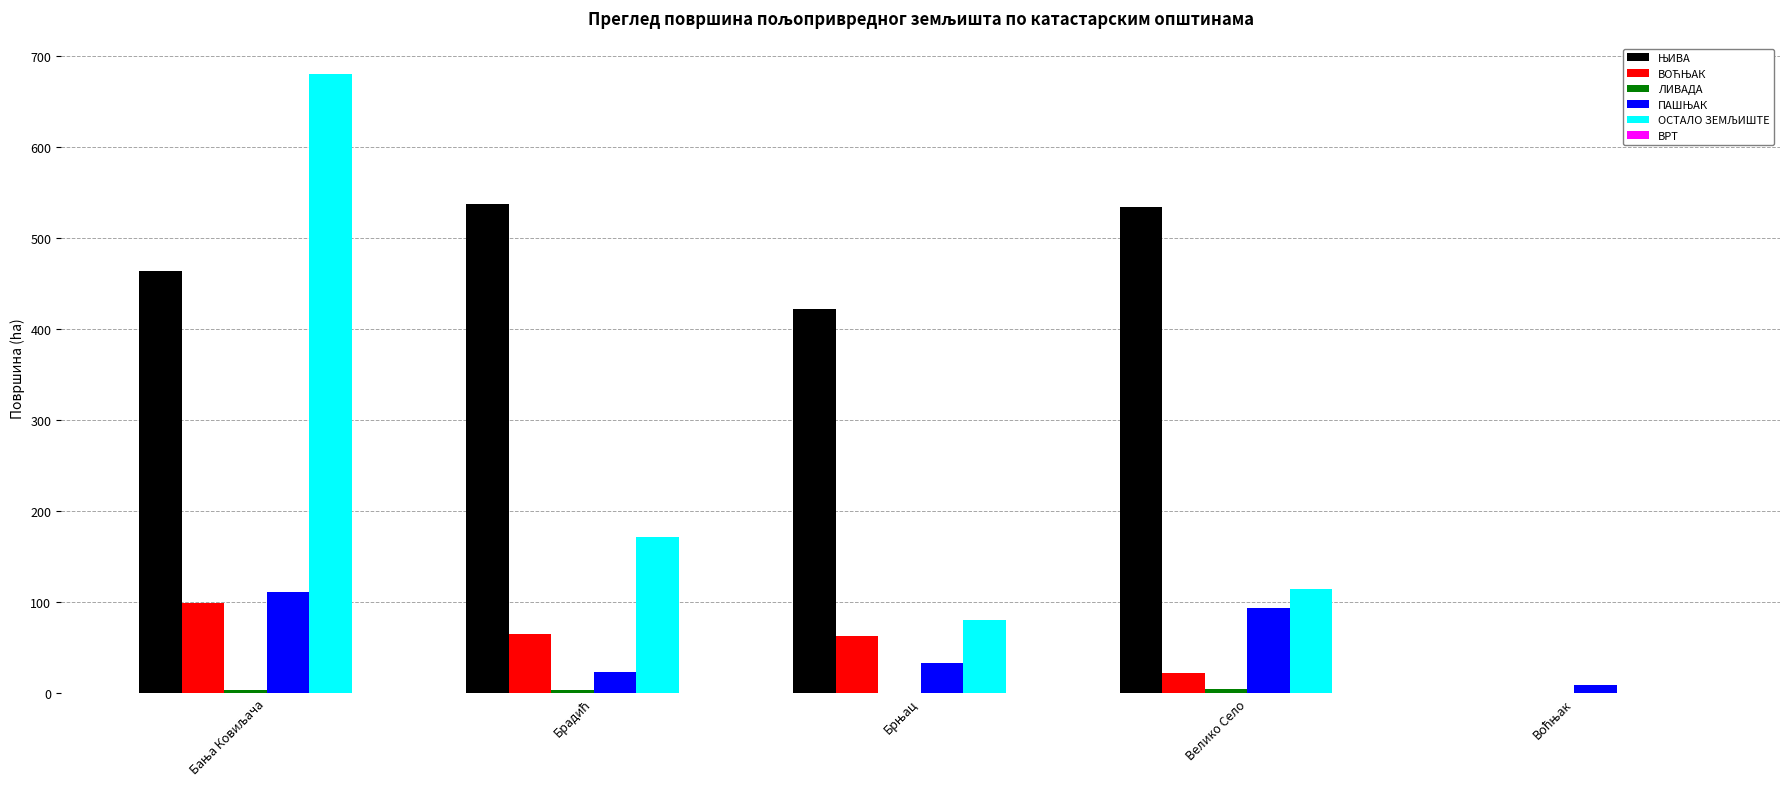

What is the maximum value shown in the chart?

680.0